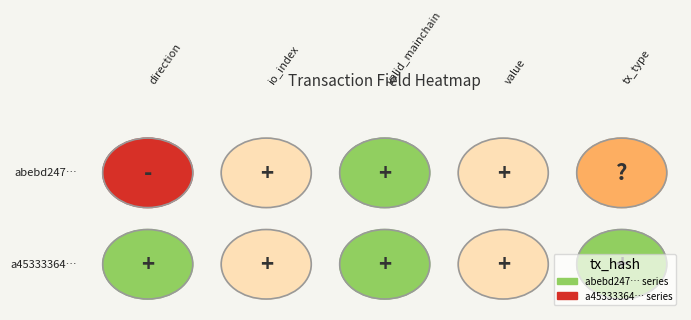

List the series in order of their overall mean, lowest first.

a45333364…, abebd247…